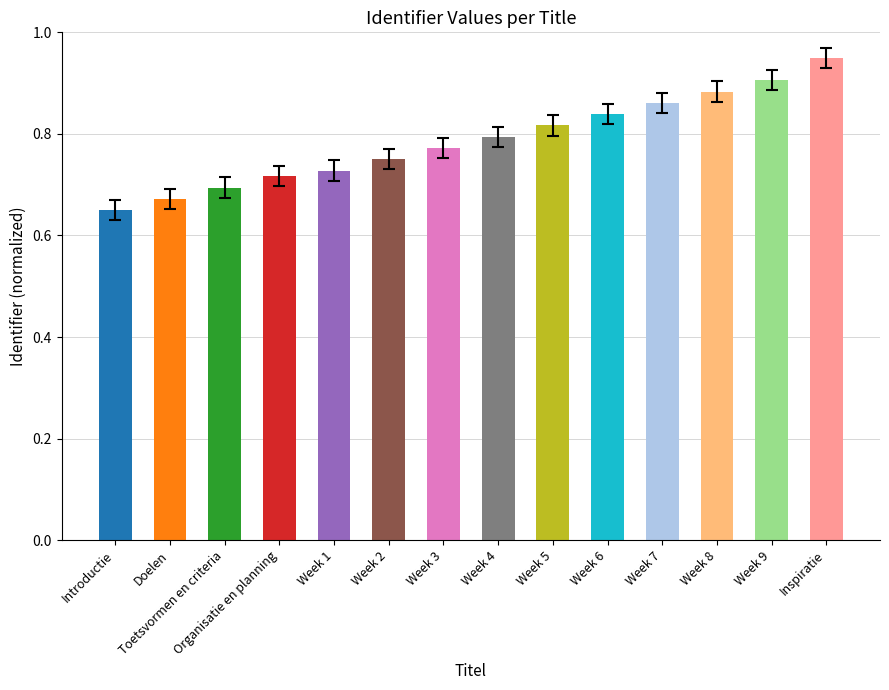

The chart shows a value of 0.4 at Week 4. True or false?

False